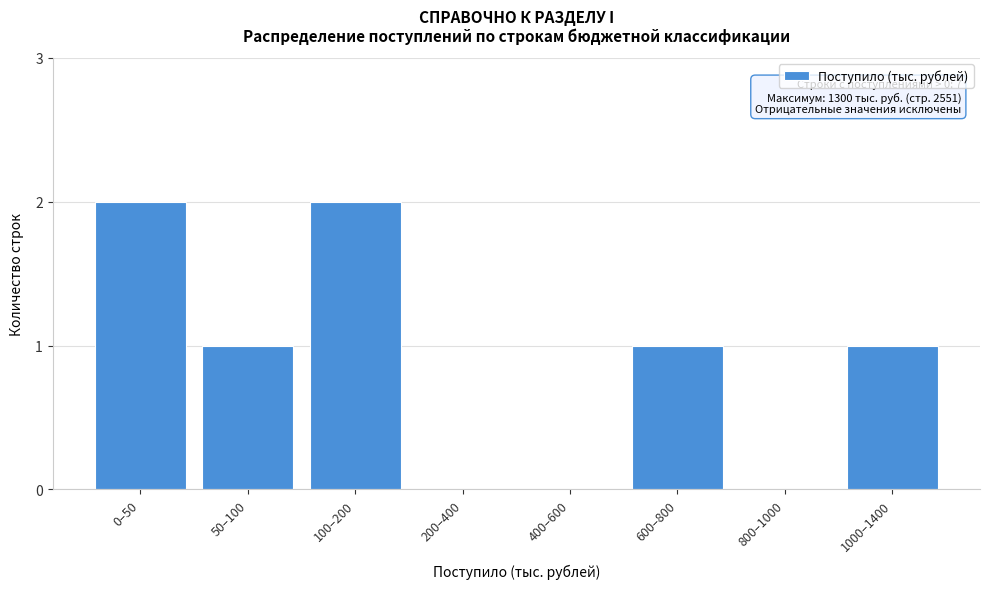

Reading right to left, what are all the values shown in this chart?

1000–1400=1	800–1000=0	600–800=1	400–600=0	200–400=0	100–200=2	50–100=1	0–50=2